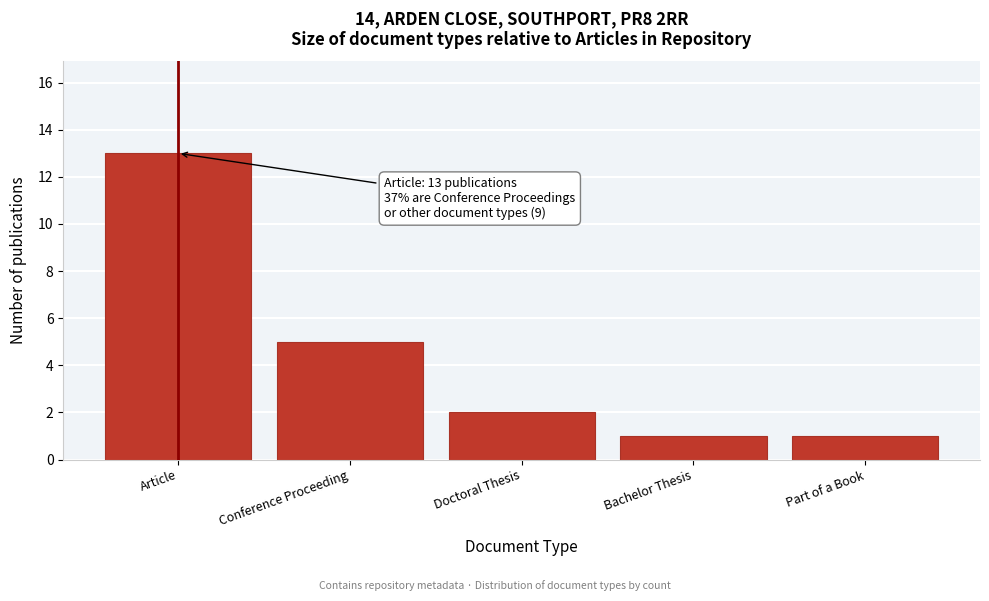

Reading left to right, transcribe all the data shown in this chart.

13	5	2	1	1